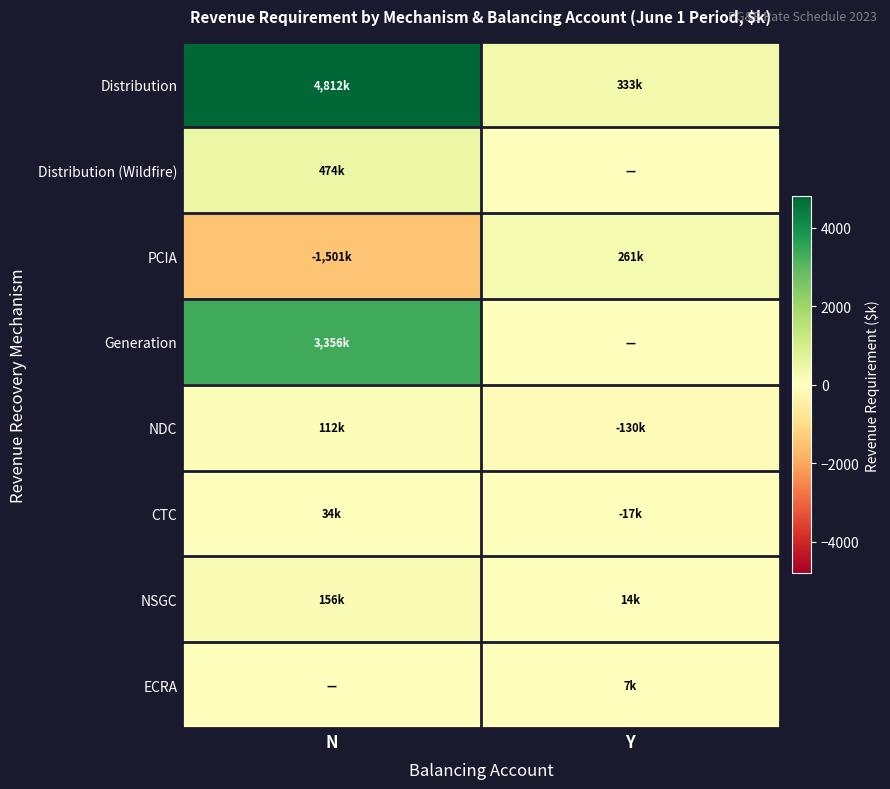

What is the total value across all series at N?

7443.2